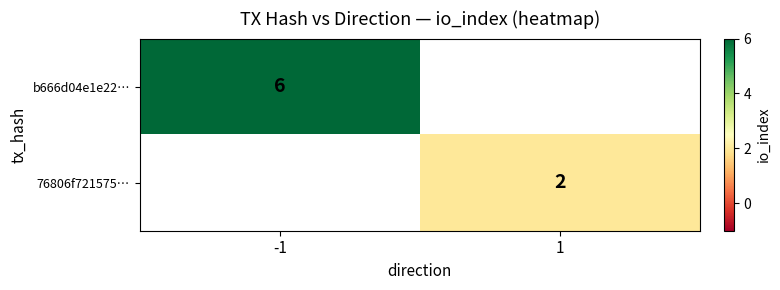

What is the greatest value displayed?

6.0